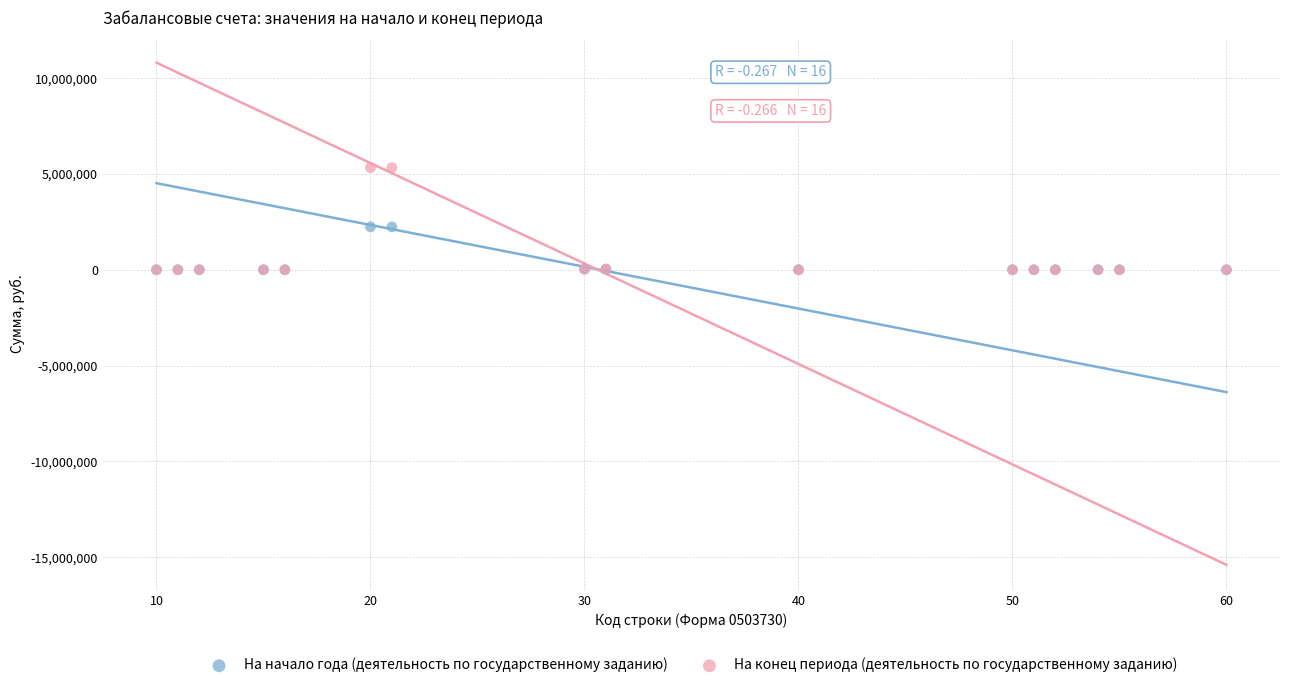

What are all the series names shown in the legend?

На начало года (деятельность по государственному заданию), На конец периода (деятельность по государственному заданию)